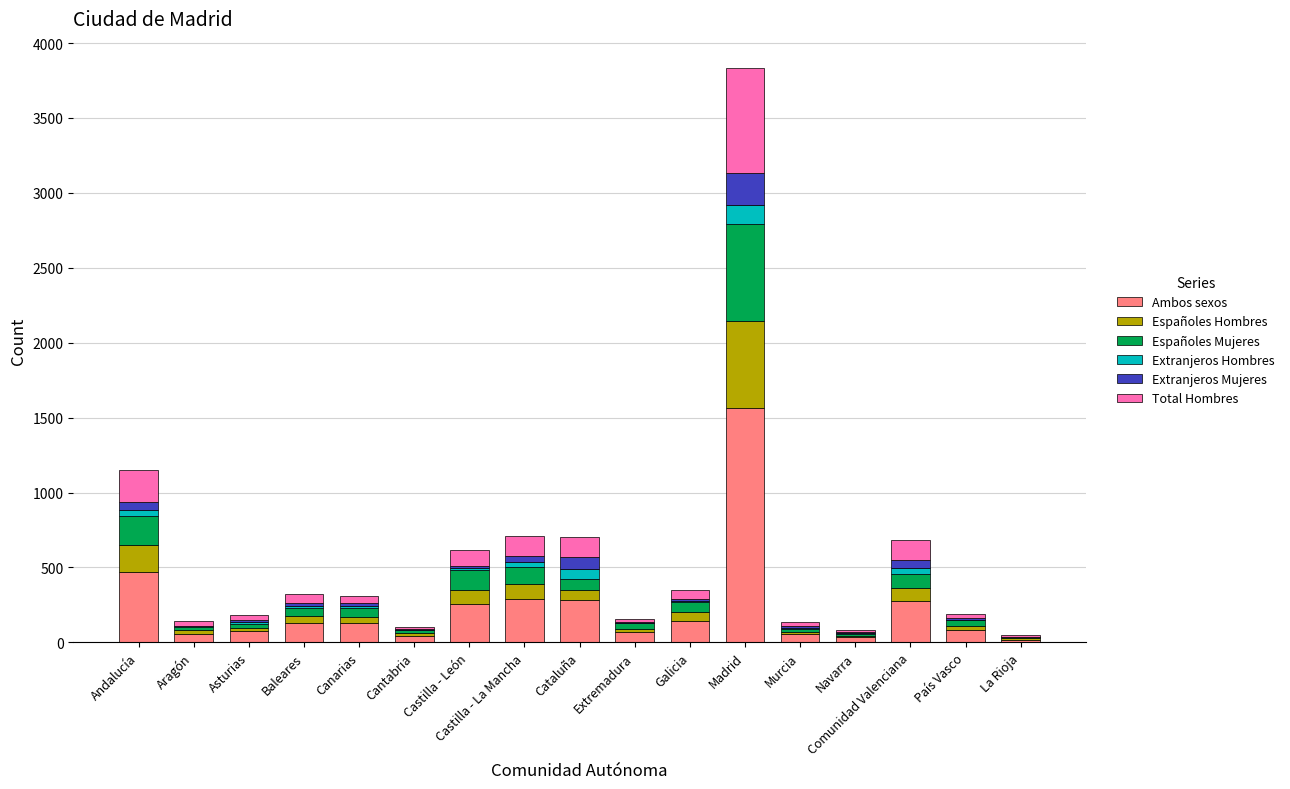

Which category has the highest value in the Ambos sexos series?

Madrid